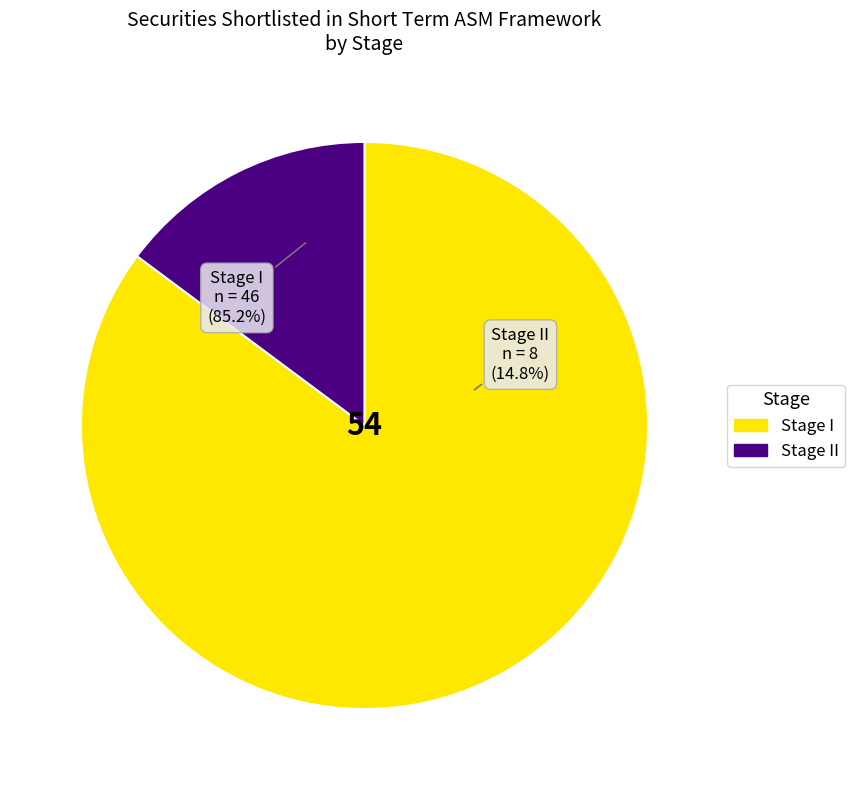

To the nearest percent, what is the difference between the largest and smallest slice percentages?

70%